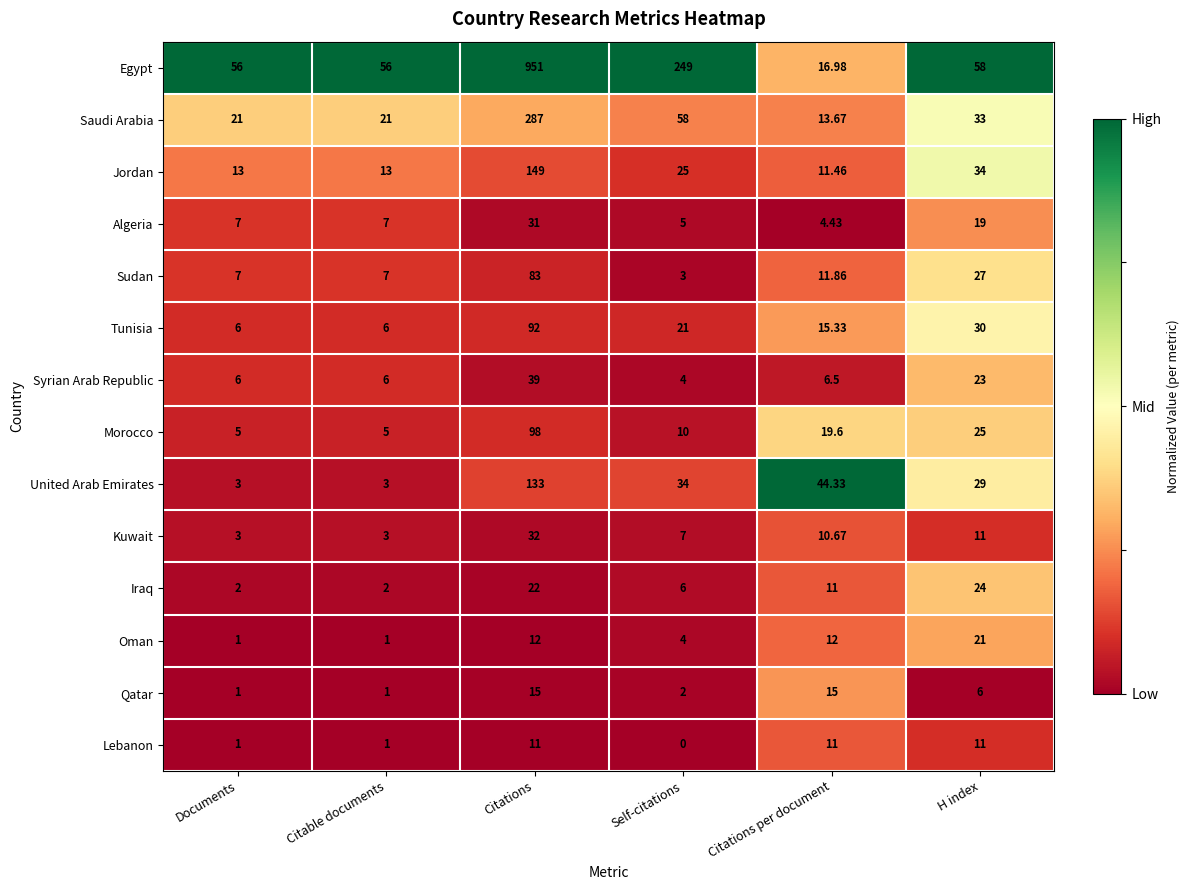

Rank the series by their maximum value, from lowest to highest.

Lebanon, Qatar, Oman, Iraq, Algeria, Kuwait, Syrian Arab Republic, Sudan, Tunisia, Morocco, United Arab Emirates, Jordan, Saudi Arabia, Egypt